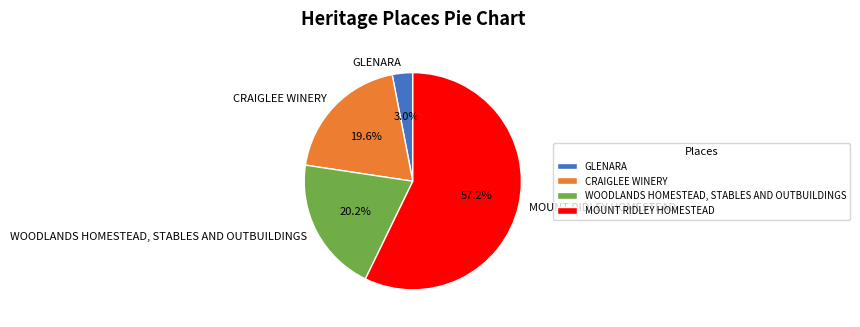

What is the largest slice in the pie chart?

MOUNT RIDLEY HOMESTEAD